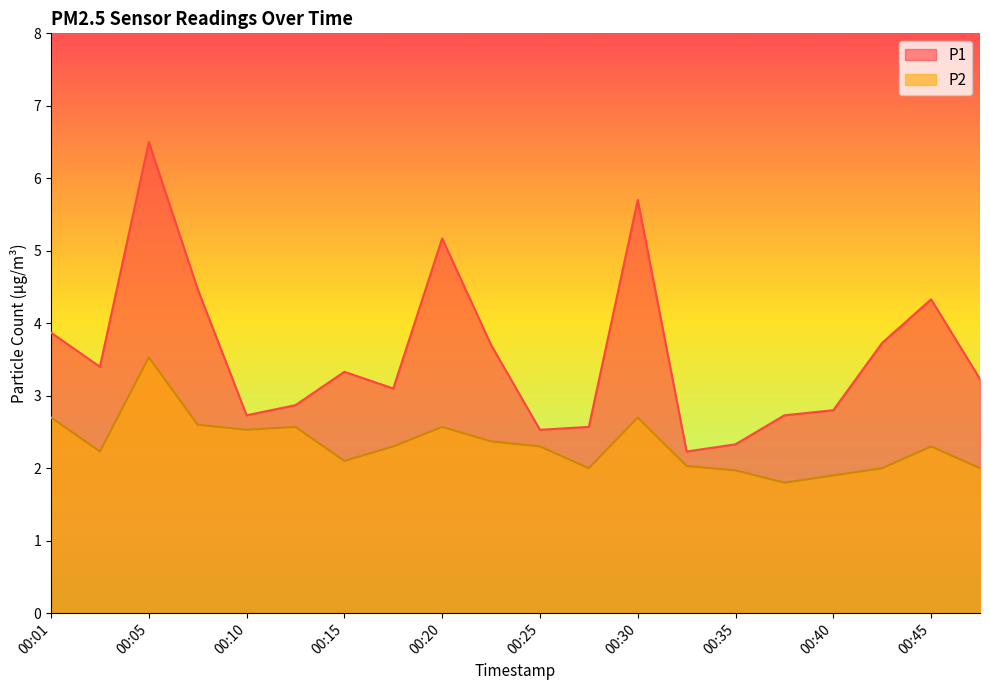

Reading right to left, extract all data points from this chart.

P1: 00:47=3.2	00:45=4.3	00:42=3.7	00:40=2.8	00:37=2.7	00:35=2.3	00:32=2.2	00:30=5.7	00:27=2.6	00:25=2.5	00:23=3.7	00:20=5.2	00:18=3.1	00:15=3.3	00:13=2.9	00:10=2.7	00:08=4.5	00:05=6.5	00:03=3.4	00:01=3.9
P2: 00:47=2.0	00:45=2.3	00:42=2.0	00:40=1.9	00:37=1.8	00:35=2.0	00:32=2.0	00:30=2.7	00:27=2.0	00:25=2.3	00:23=2.4	00:20=2.6	00:18=2.3	00:15=2.1	00:13=2.6	00:10=2.5	00:08=2.6	00:05=3.5	00:03=2.2	00:01=2.7